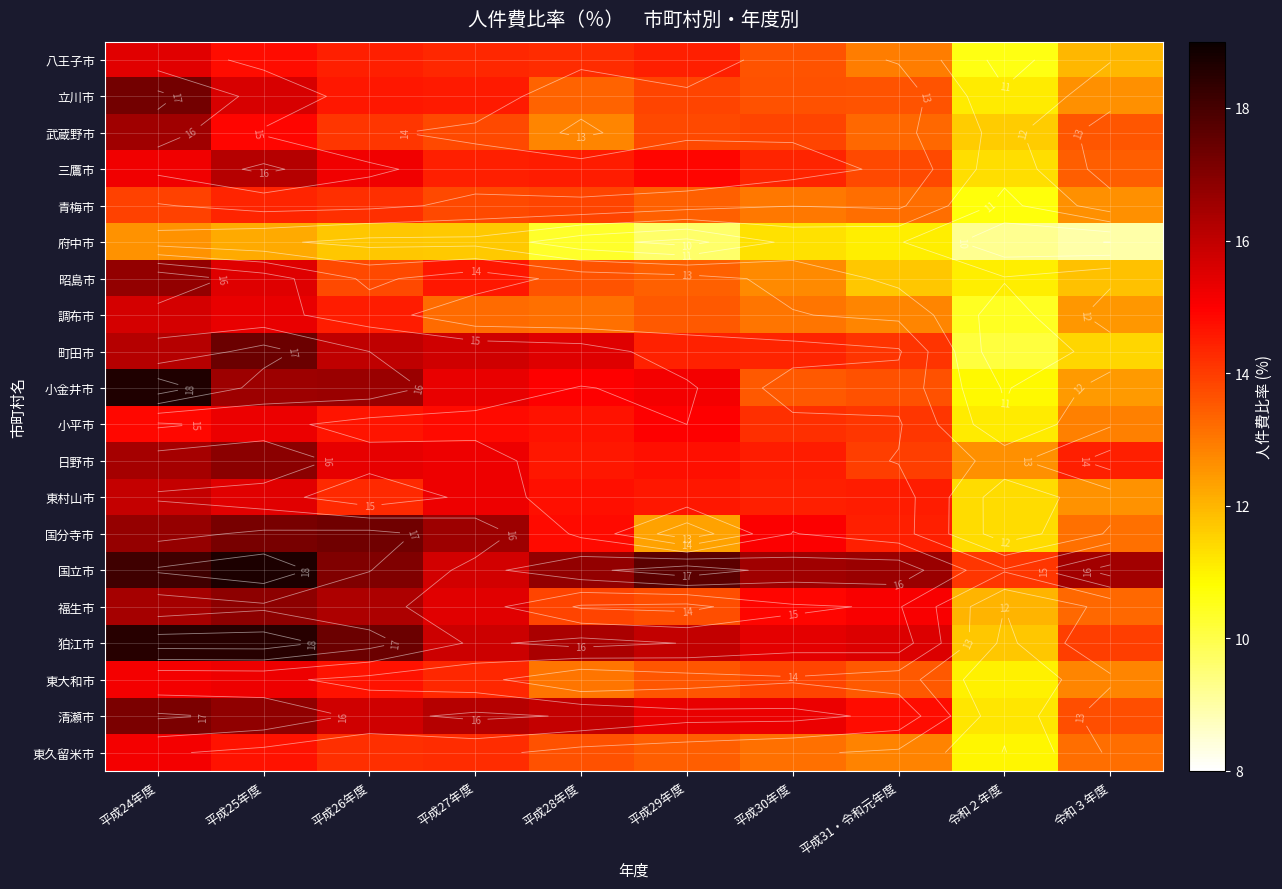

Which label corresponds to the smallest value in the chart?

令和３年度